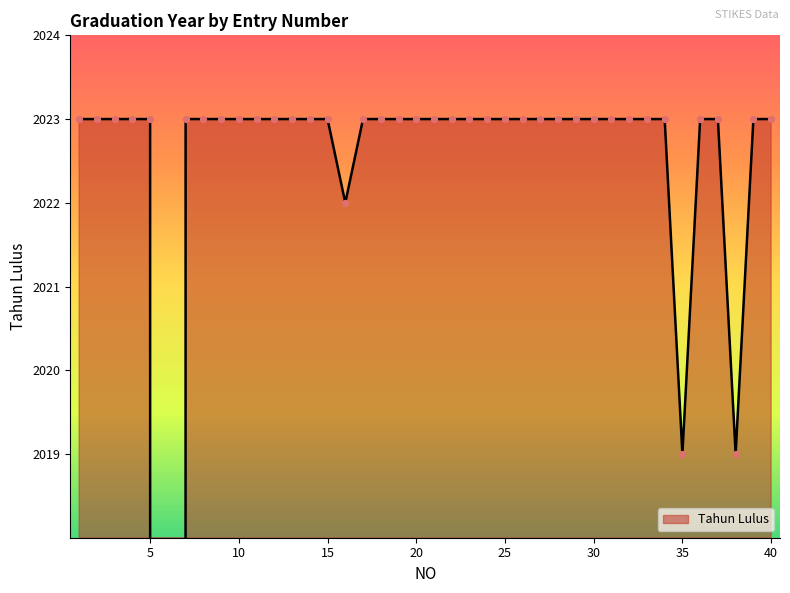

Which has a higher value, 3 or 32?

3